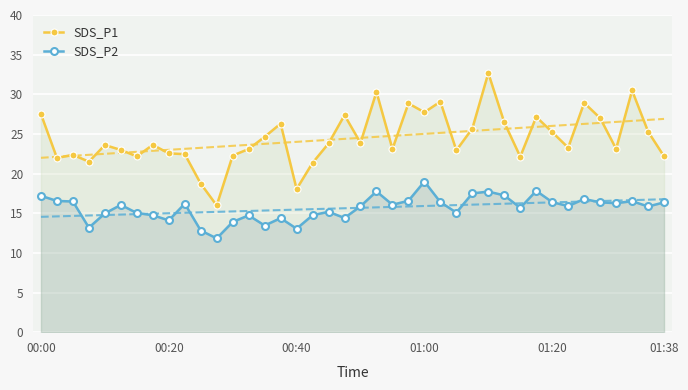

The SDS_P2 series shows 16.4 at 01:38. True or false?

True